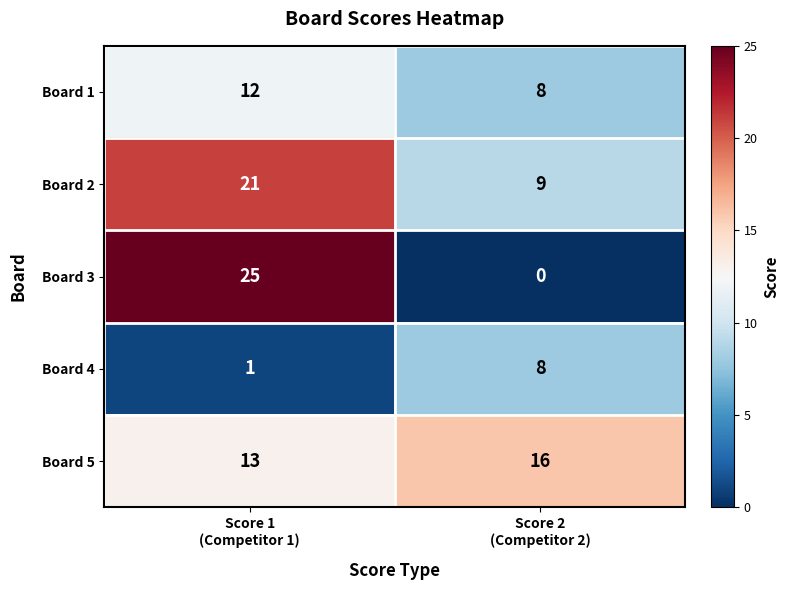

Reading left to right, what are all the values shown in this chart?

Board 1: 12	8
Board 2: 21	9
Board 3: 25	0
Board 4: 1	8
Board 5: 13	16